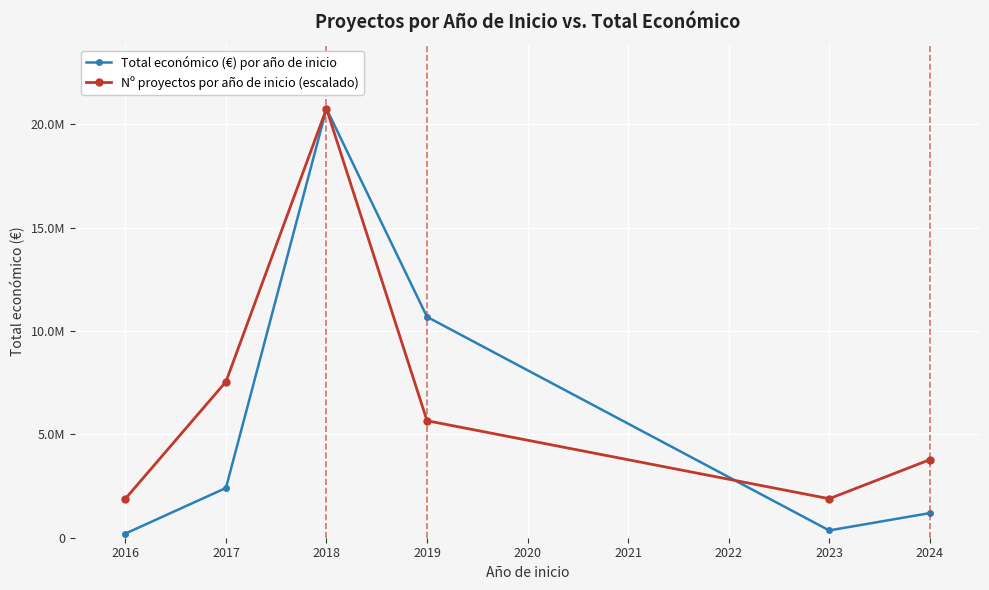

Does the chart display data point markers on the line(s)?

Yes